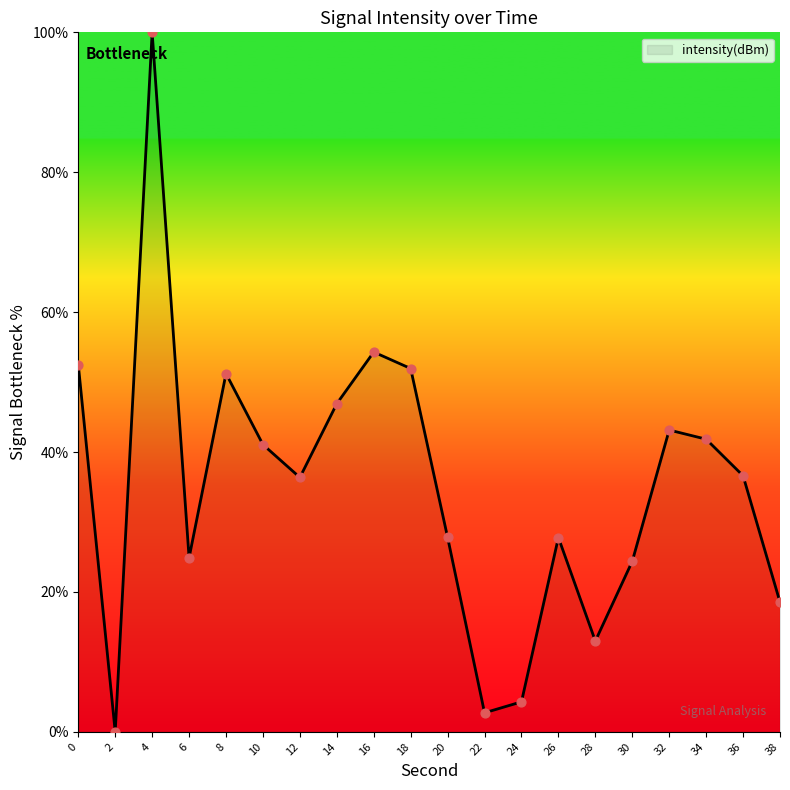

Which has a higher value, 12 or 16?

16